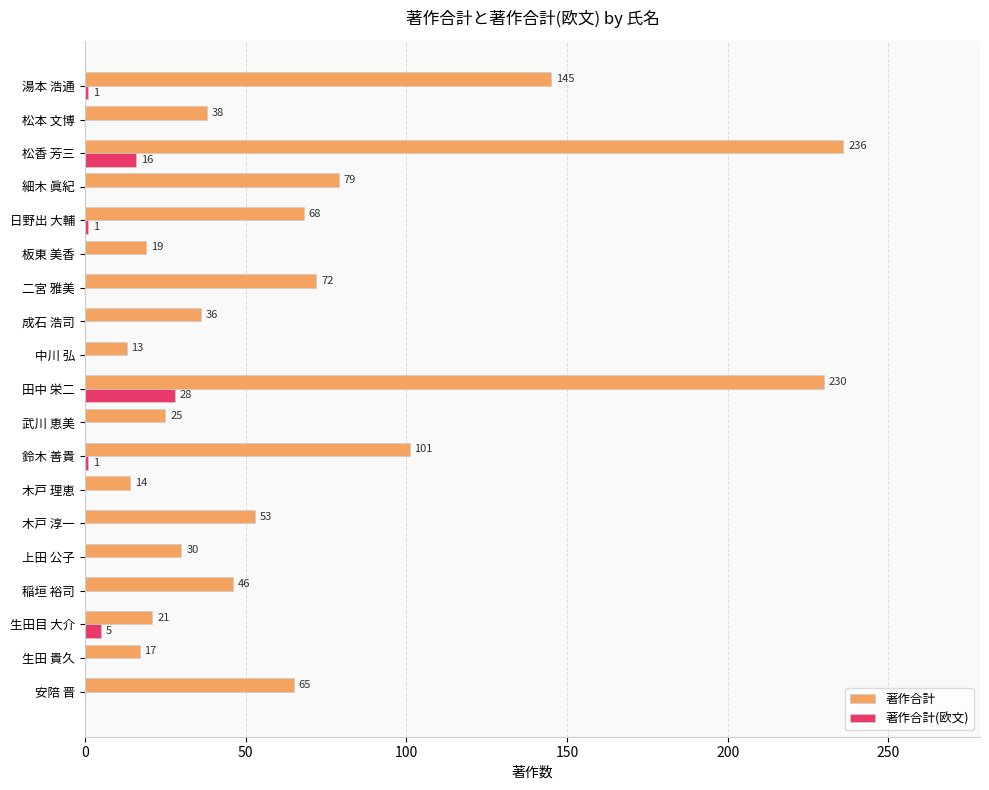

At which category is the sum across all series the highest?

田中 栄二